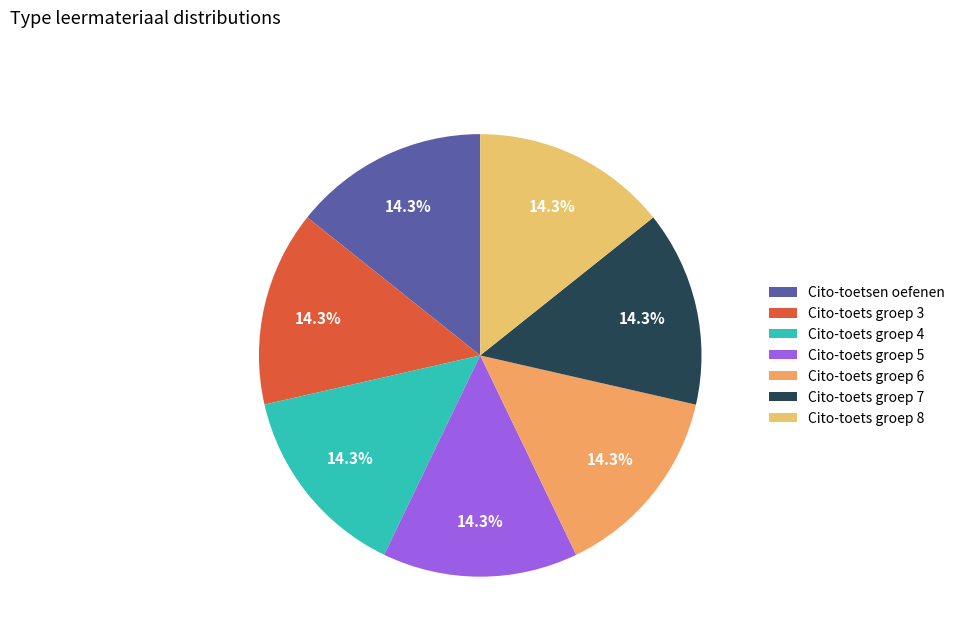

Rank the categories by value from highest to lowest.

Cito-toets groep 8, Cito-toets groep 7, Cito-toets groep 6, Cito-toets groep 5, Cito-toets groep 4, Cito-toets groep 3, Cito-toetsen oefenen